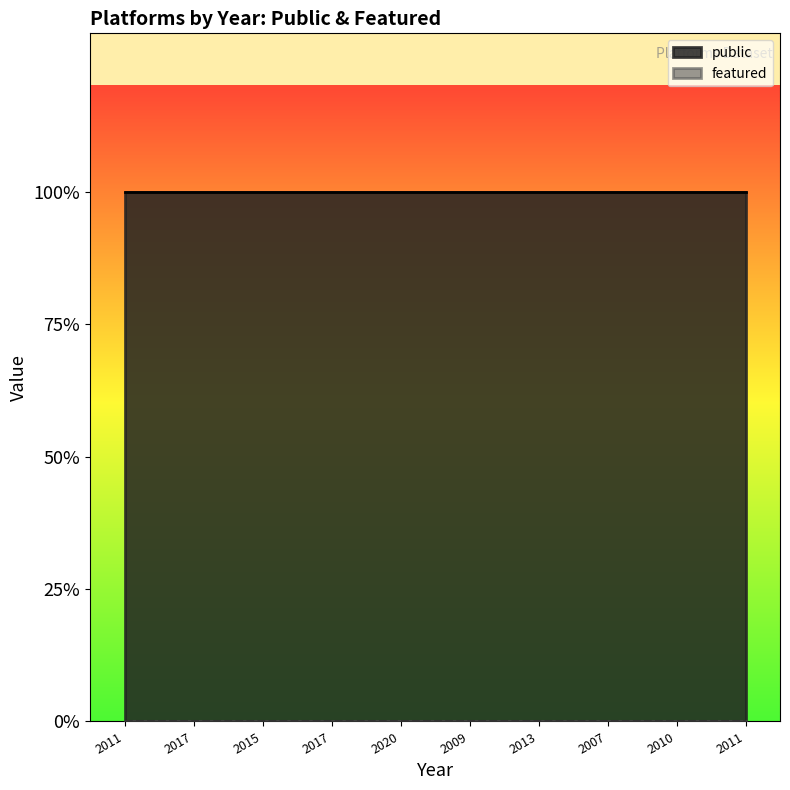

What is the greatest value displayed?

1